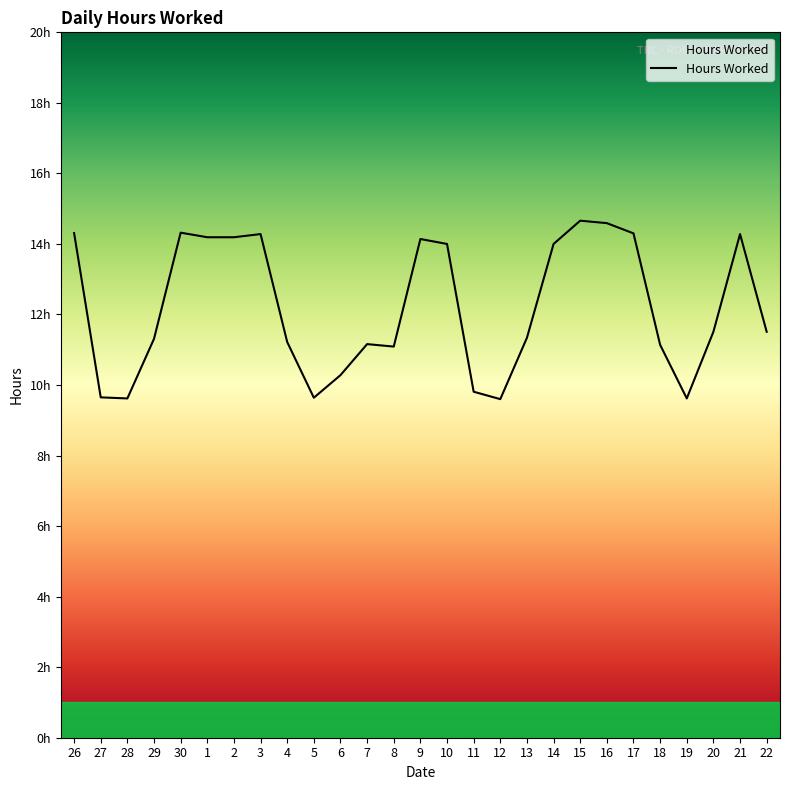

Does the chart have visible grid lines?

No